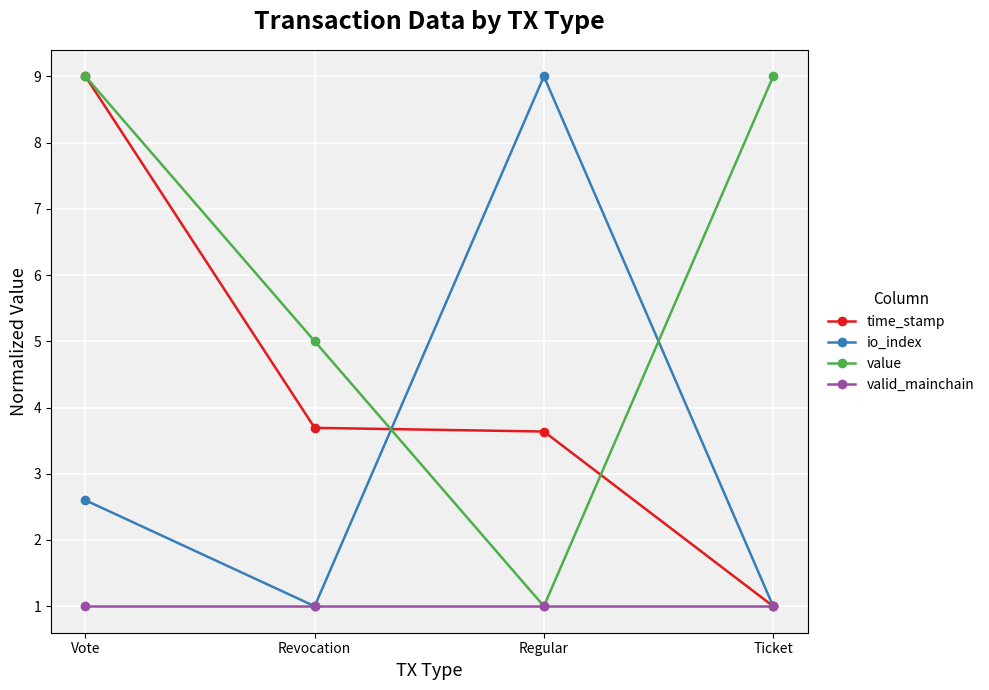

What is the difference between the highest and lowest values at Vote?

8.0